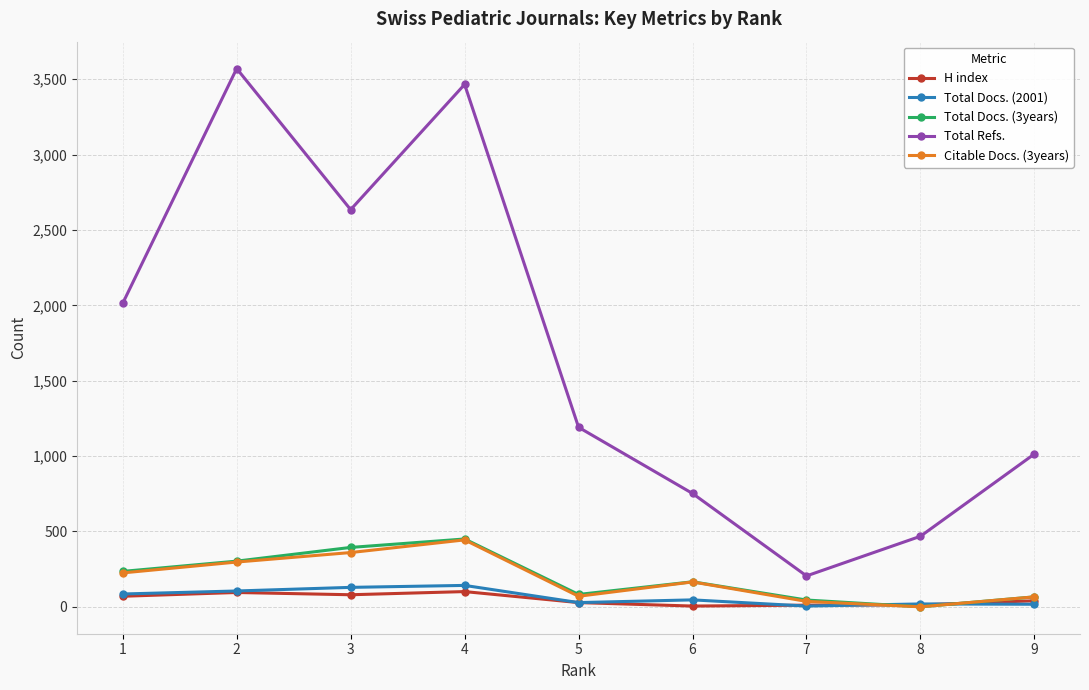

True or false: Citable Docs. (3years) and Total Refs. intersect in this chart.

False